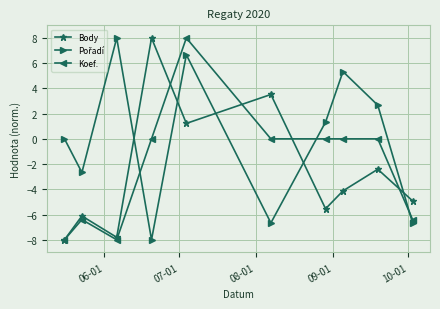

What is the value of the Body point at the 2nd from the left?

-6.1